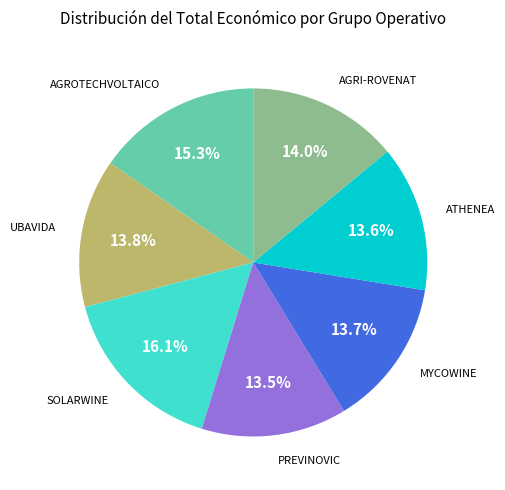

Is there a majority slice in this chart?

No